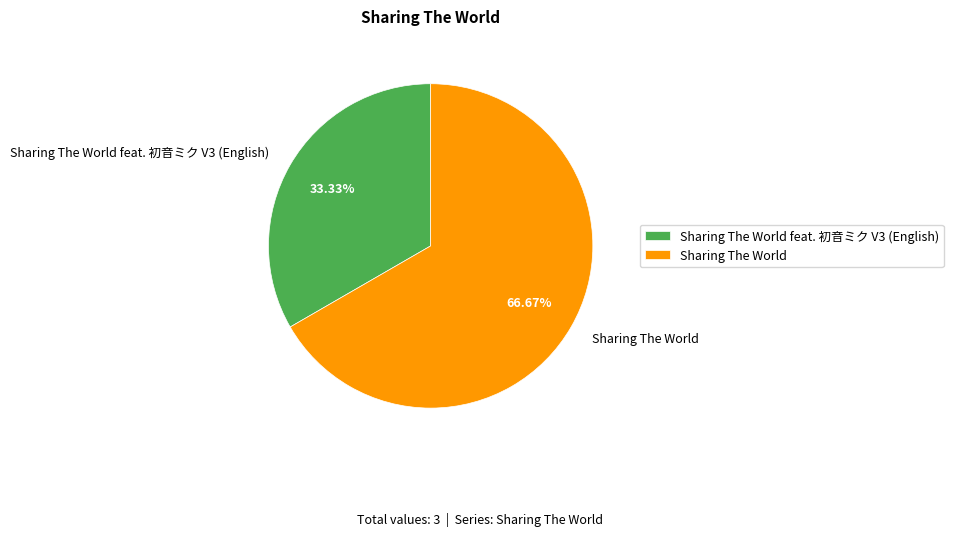

To the nearest percent, what portion does Sharing The World represent?

67%